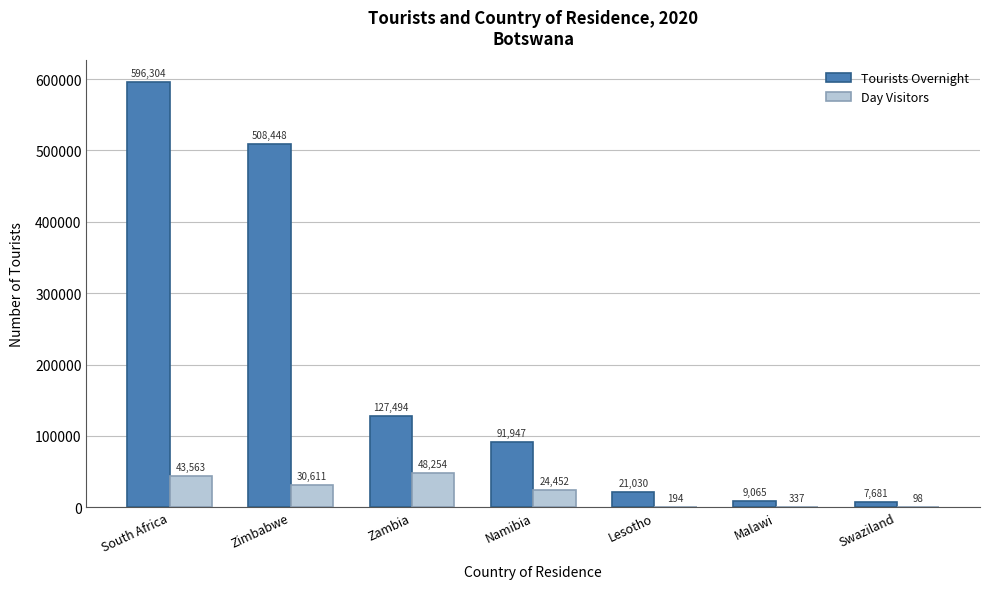

At which label does Tourists Overnight first exceed 91947?

South Africa